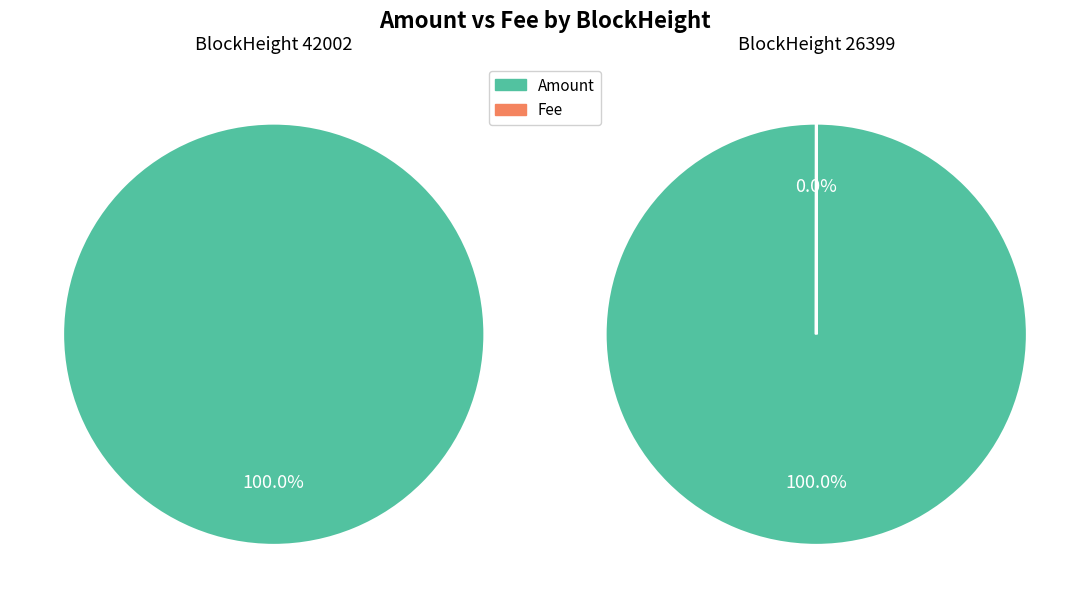

How many segments does this pie chart have?

2